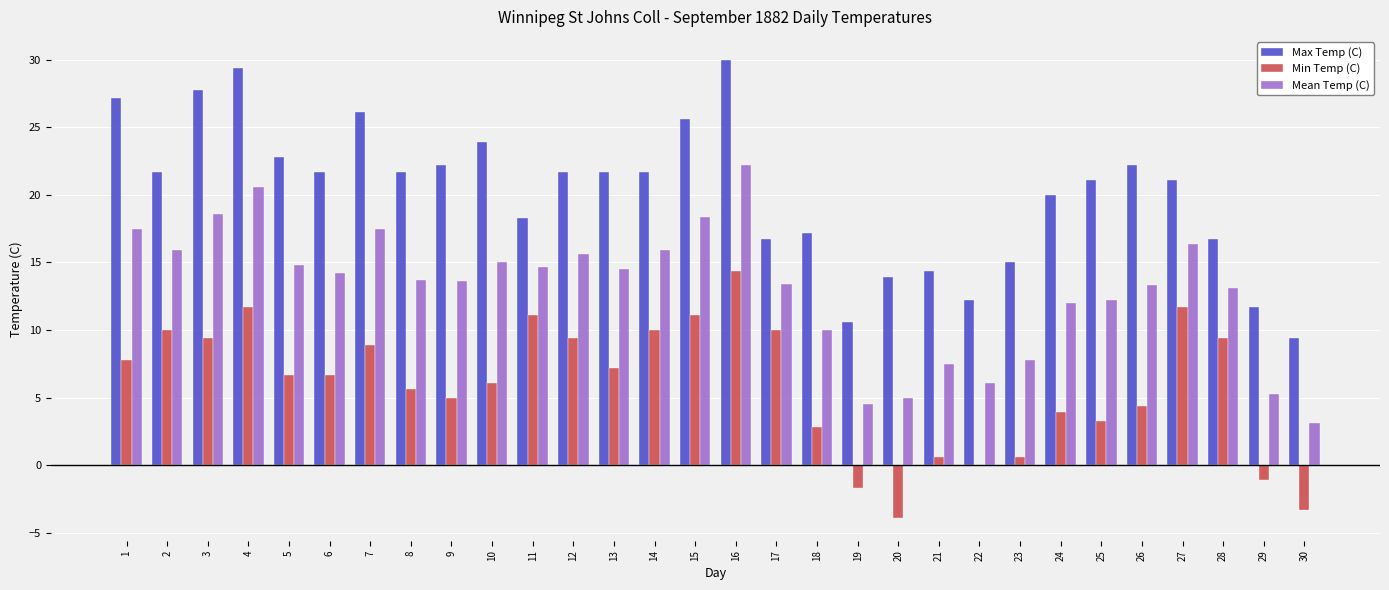

What are all the series names shown in the legend?

Max Temp (C), Min Temp (C), Mean Temp (C)